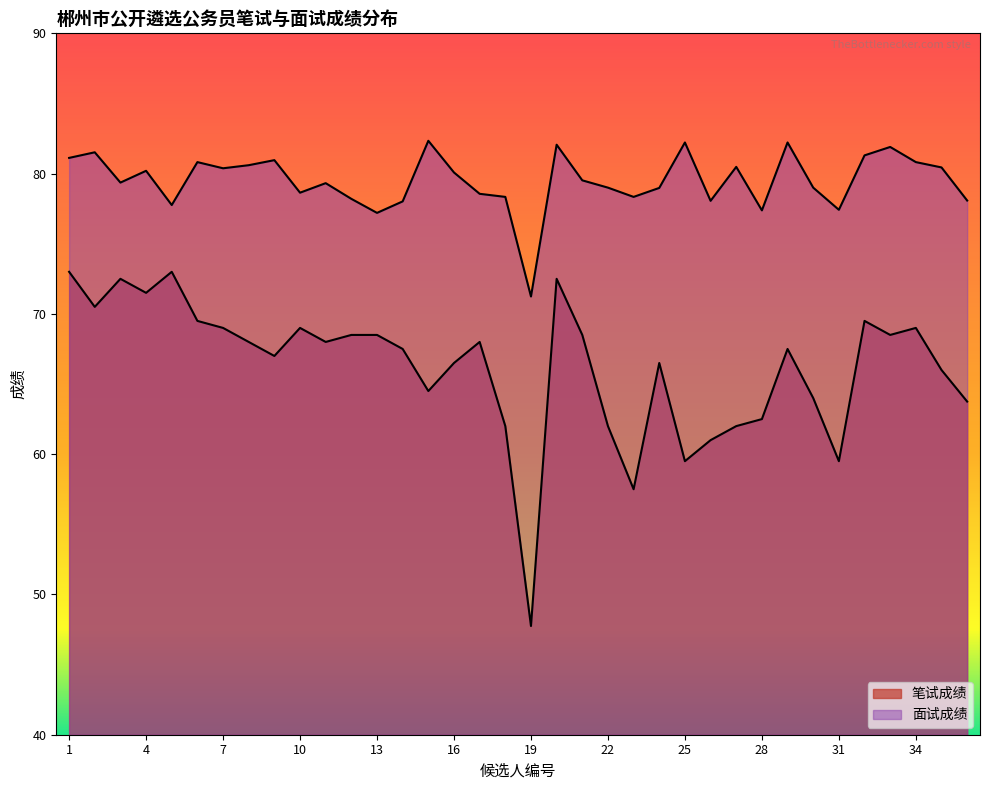

At which category is the sum across all series the highest?

20